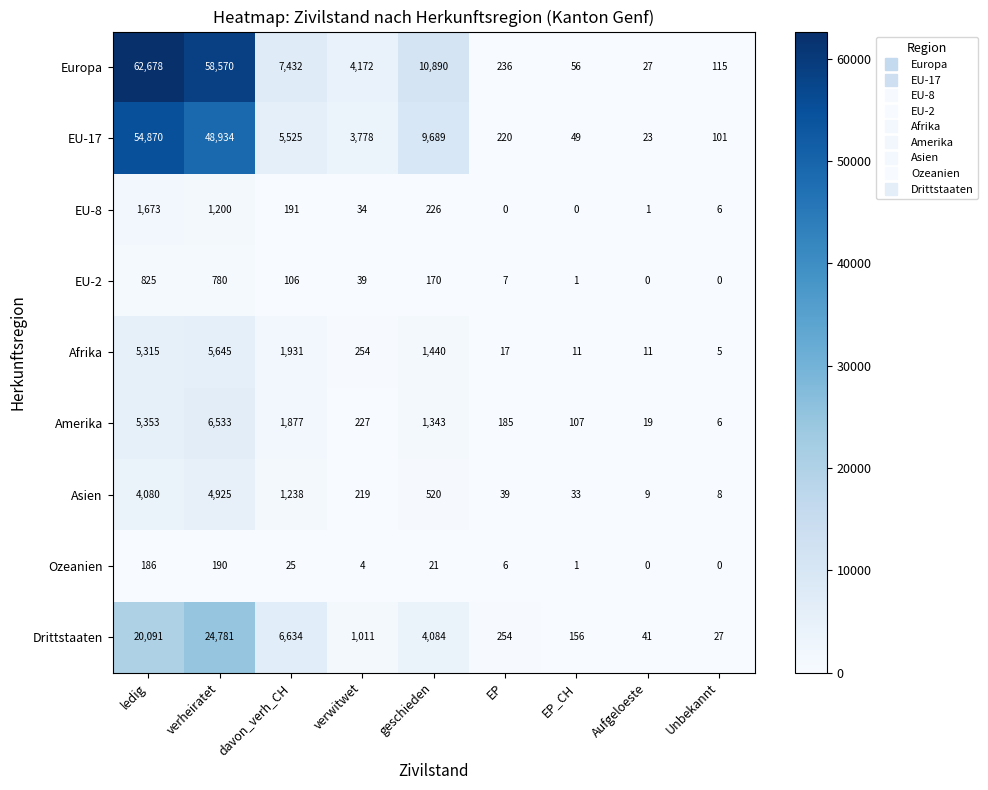

How many data points in Asien are less than 219?

4